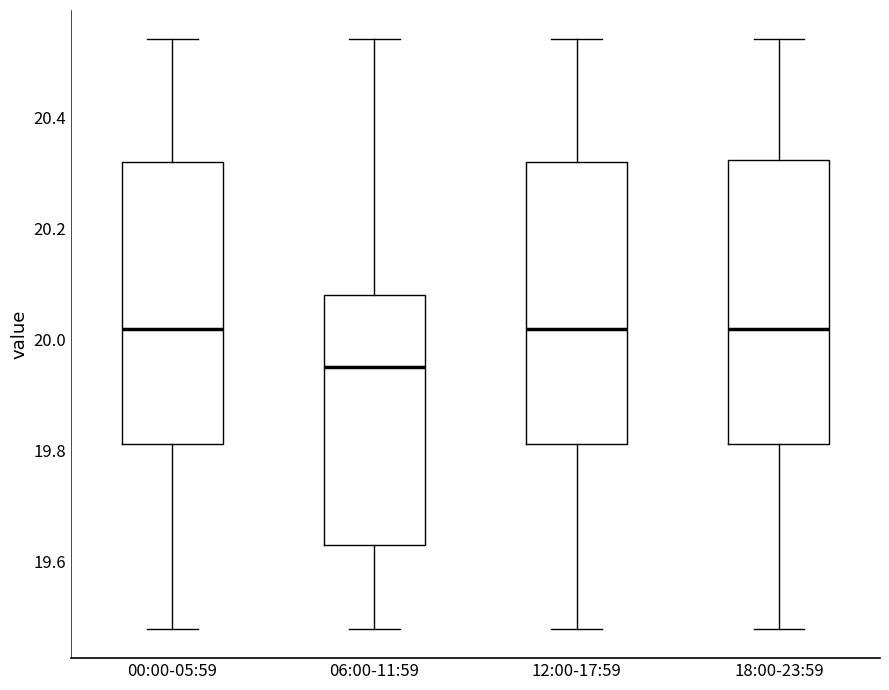

Which box has the lowest median line?

06:00-11:59